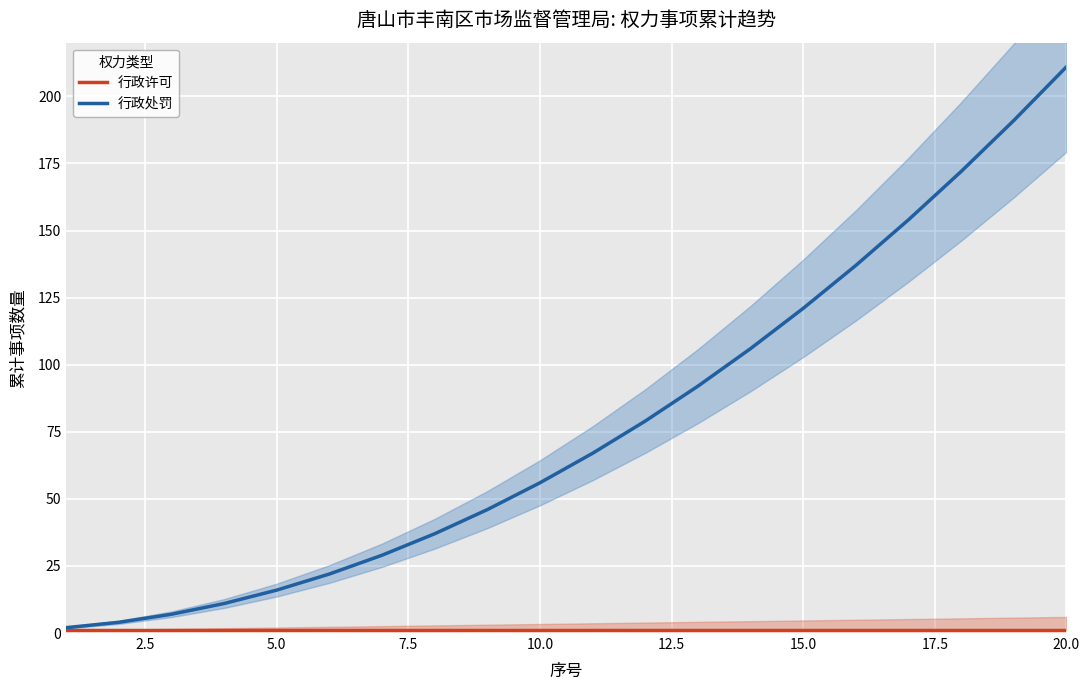

What is the smallest value displayed?

1